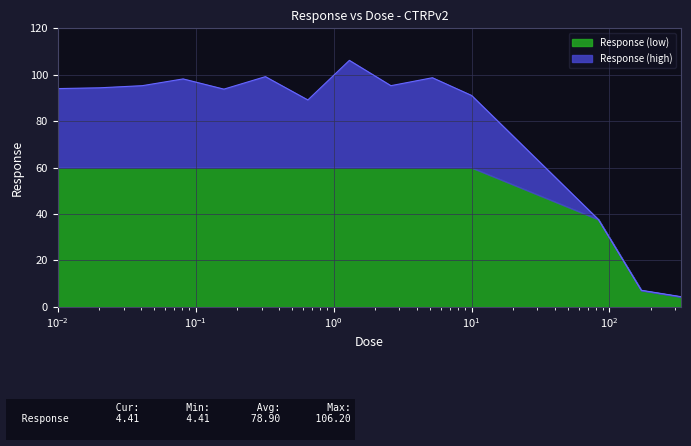

Reading left to right, what are all the values shown in this chart?

94.0	94.4	95.3	98.2	93.8	99.2	89.2	106.2	95.3	98.7	91.1	37.7	7.2	4.4